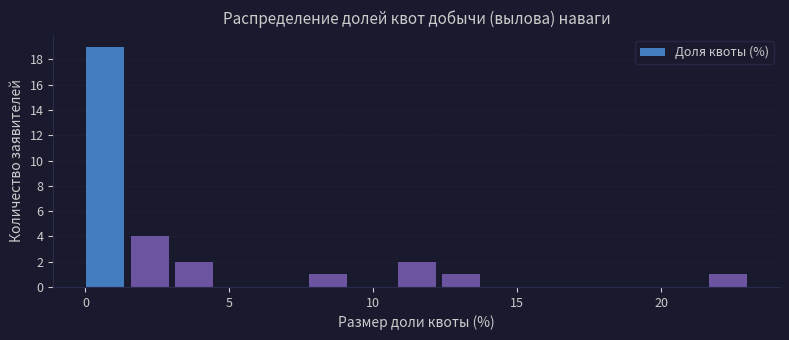

Read against the x-axis, roughly where is the centre of the tallest bar?

0.5